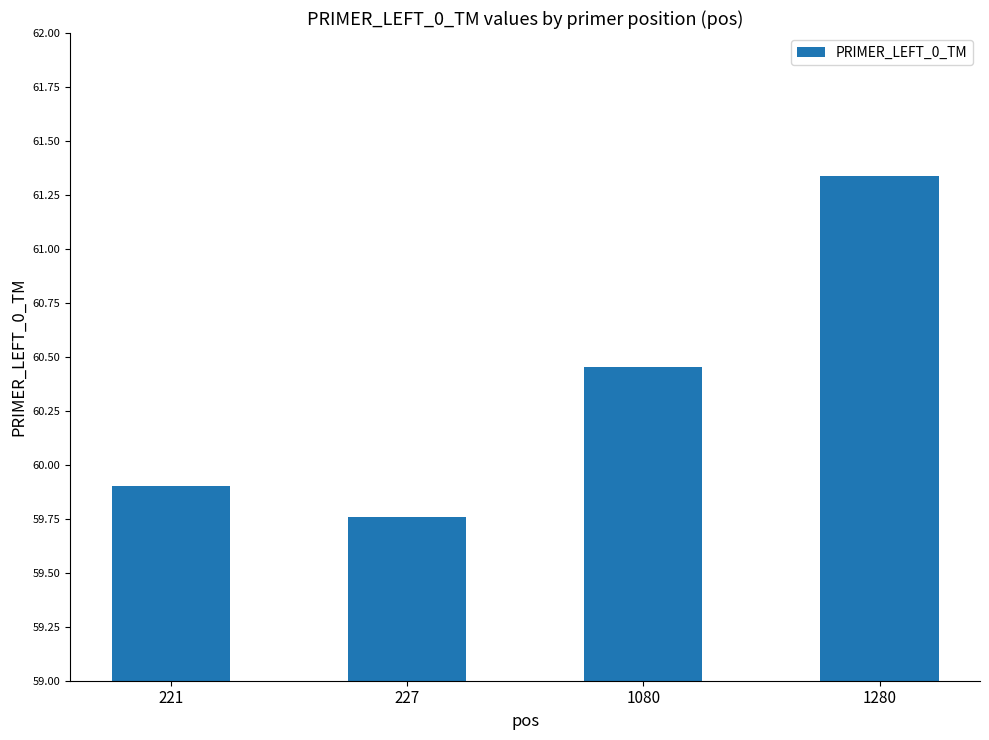

What is the change in value from 227 to 1080?

+0.7